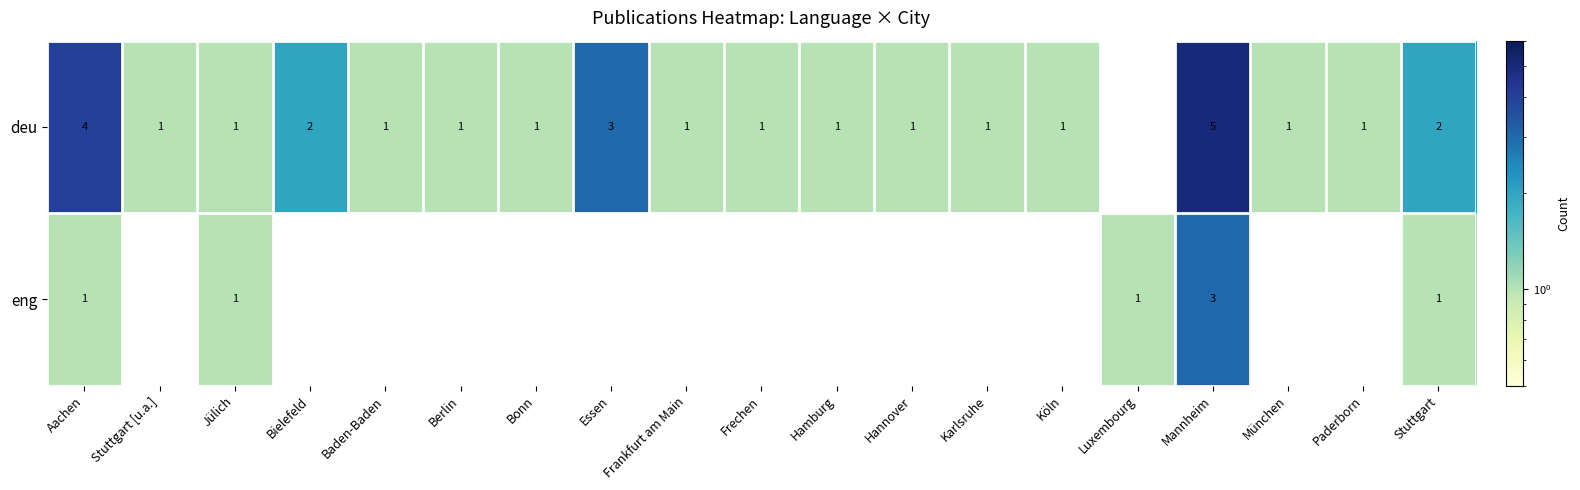

The value of deu at Bielefeld is 2. True or false?

True